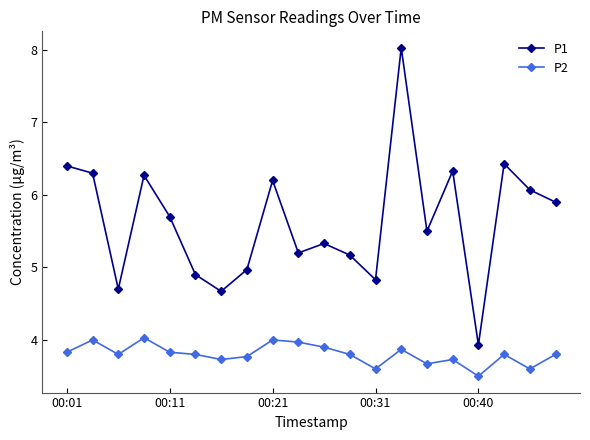

How many lines are shown in the chart?

2